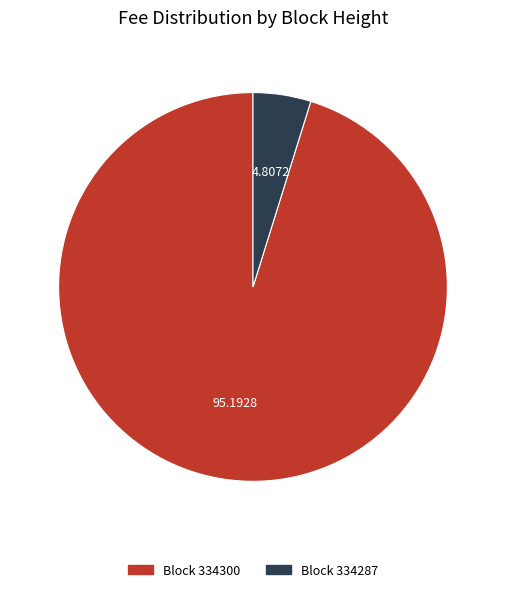

Between Block 334287 and Block 334300, which is larger?

Block 334300